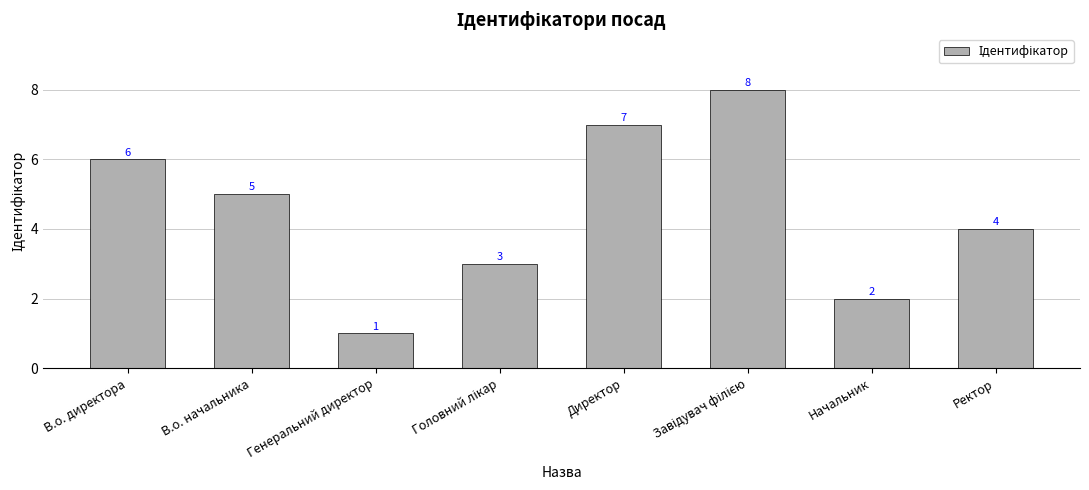

What is the change in value from Генеральний директор to Начальник?

+1